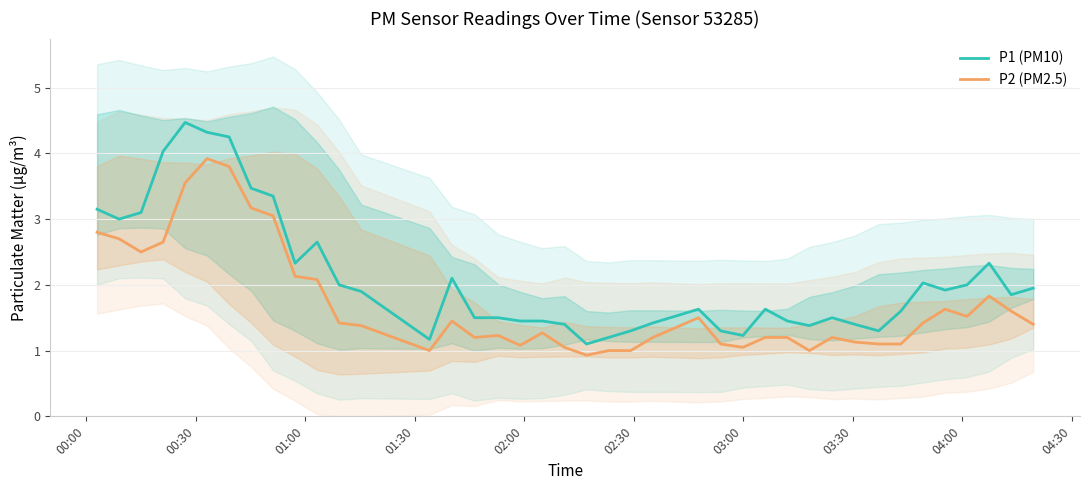

What is the maximum value shown in the chart?

4.5